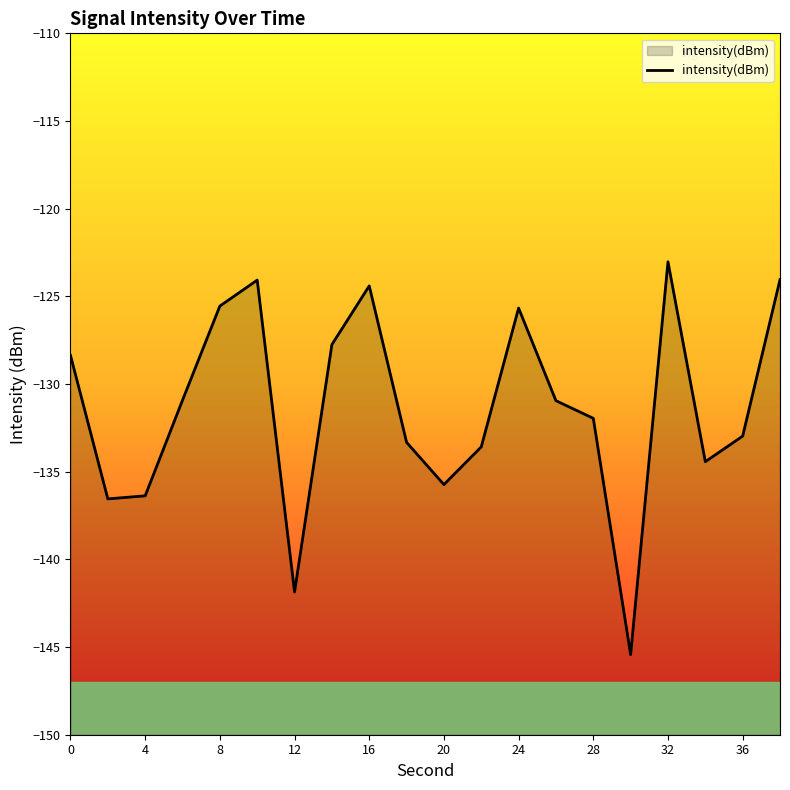

Which label corresponds to the largest value in the chart?

32